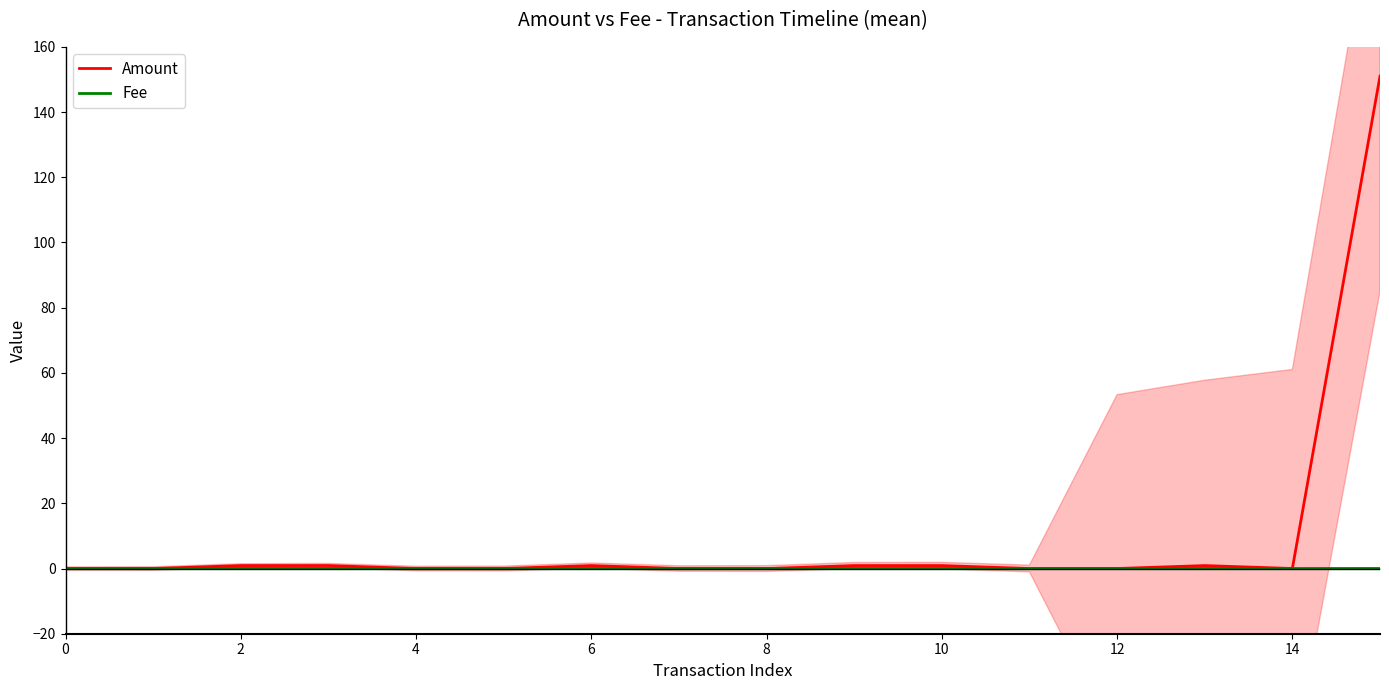

How many lines are shown in the chart?

2